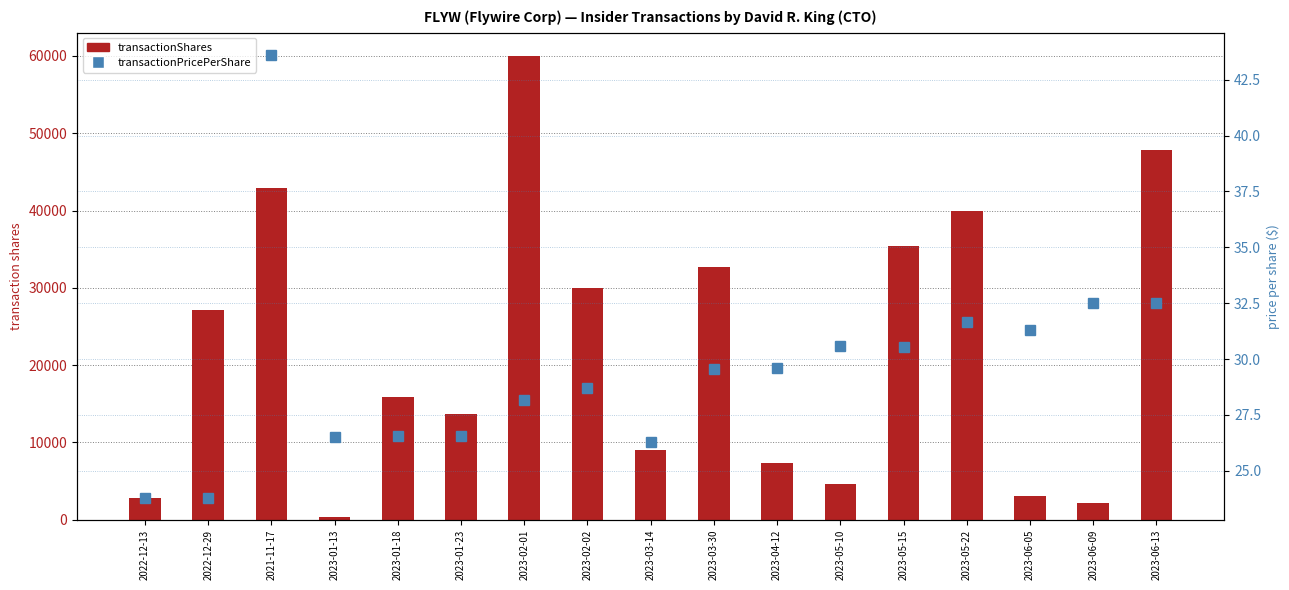

Rank the series by their average value, from highest to lowest.

transactionShares, transactionPricePerShare